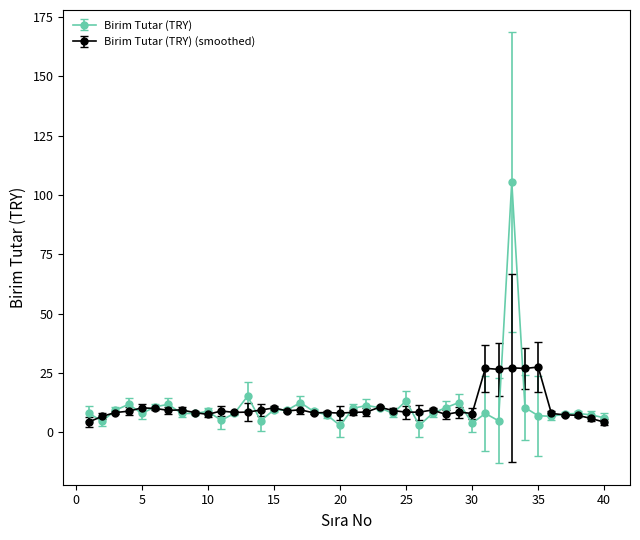

Which series has the widest spread of values?

Birim Tutar (TRY)